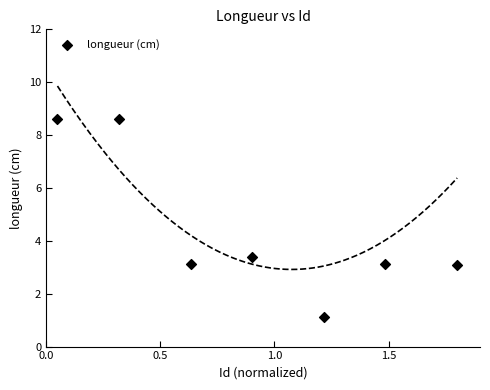

What is the range of Y values (max minus min)?

7.5